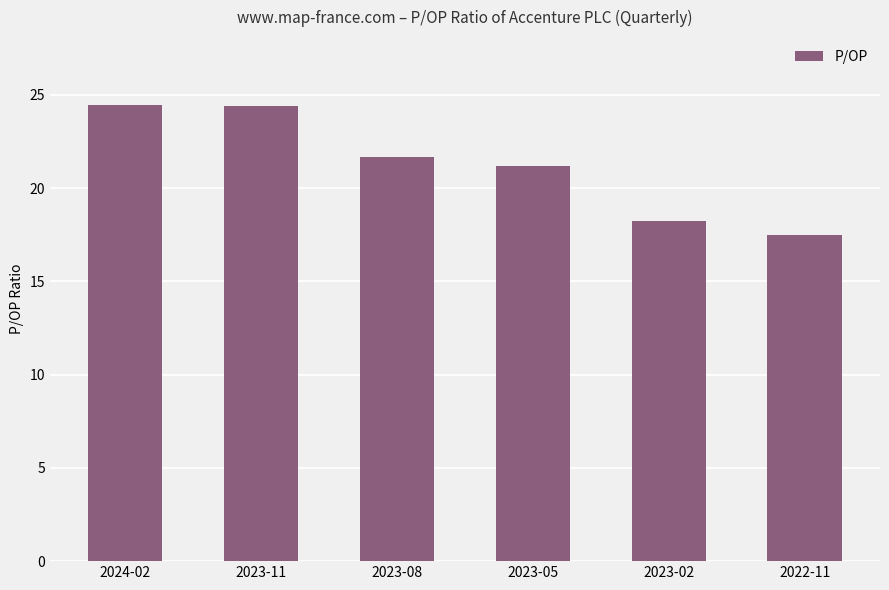

What is the maximum value shown in the chart?

24.4